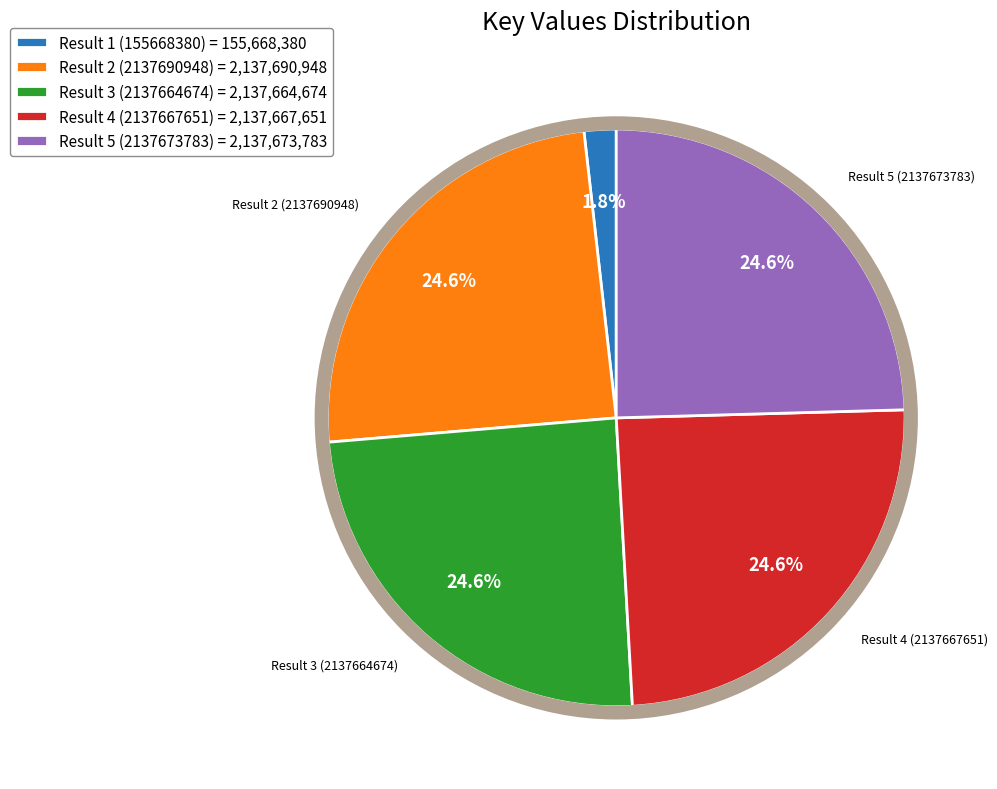

Combined, what portion of the pie is Result 3 (2137664674) and Result 2 (2137690948)?

49.1%